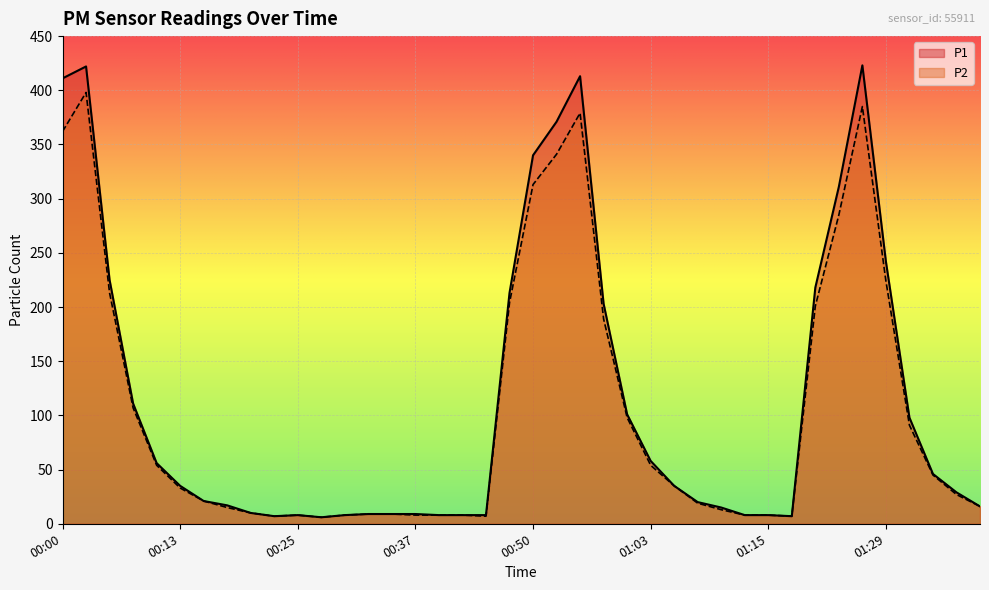

What is the value of the P1 point at the 24th from the left?

203